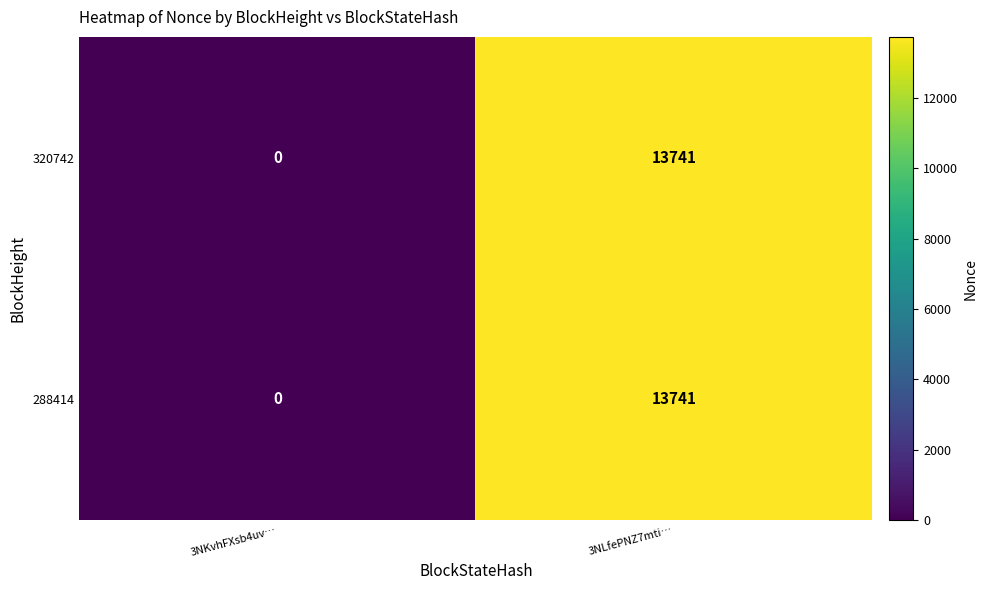

What is the difference between the 320742 values at 3NKvhFXsb4uv… and 3NLfePNZ7mti…?

13741